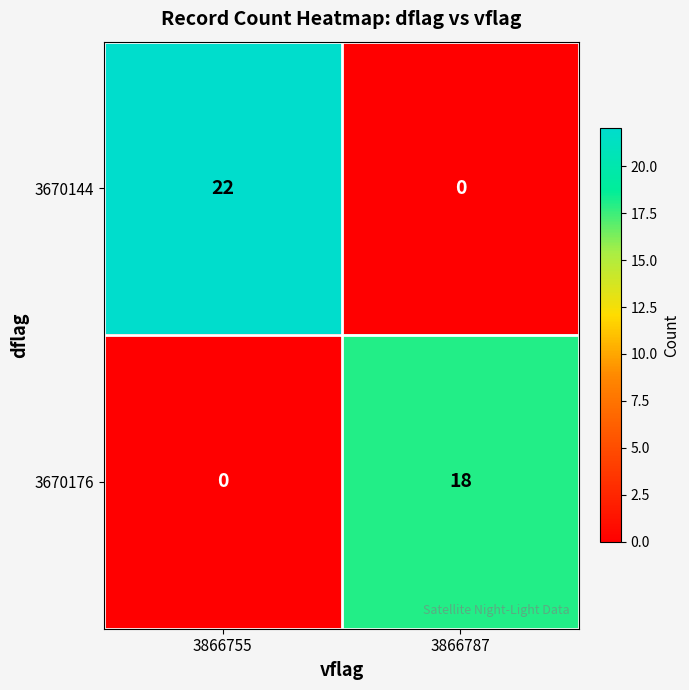

At which category is the sum across all series the highest?

3866755